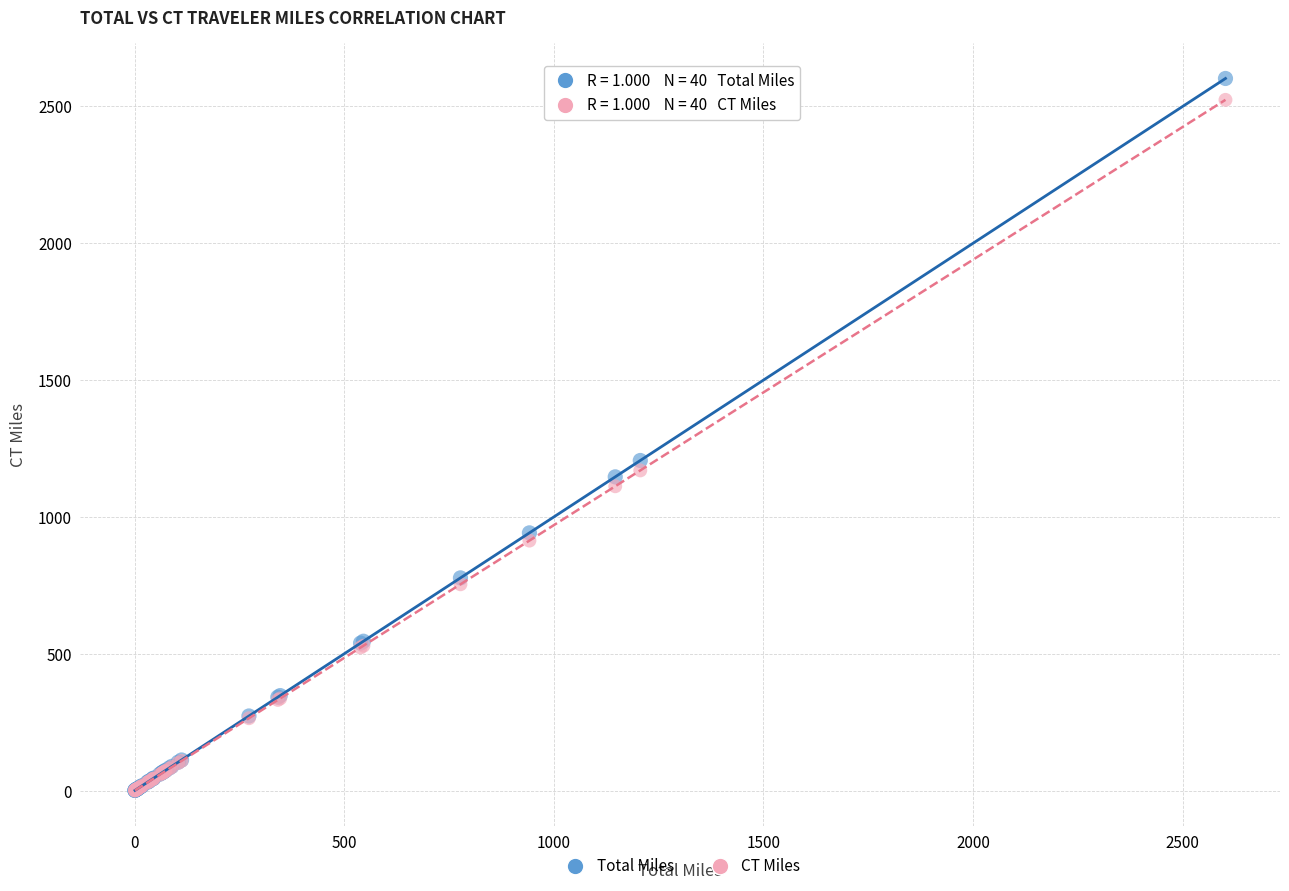

In the CT Miles series, what Y value is closest to 1262?

1170.1